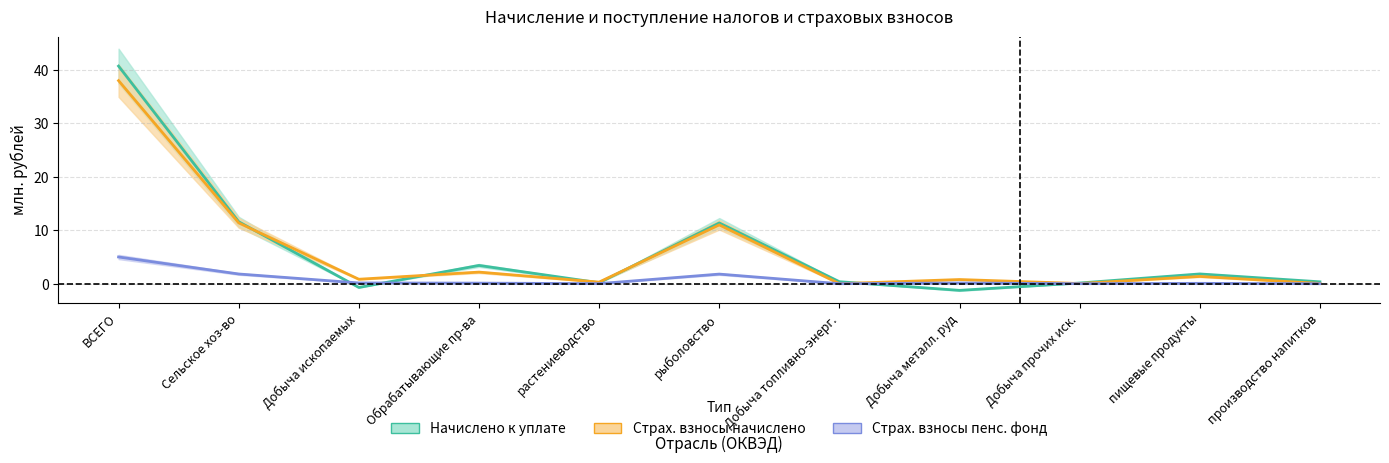

Which series has the largest total across all categories?

Начислено к уплате